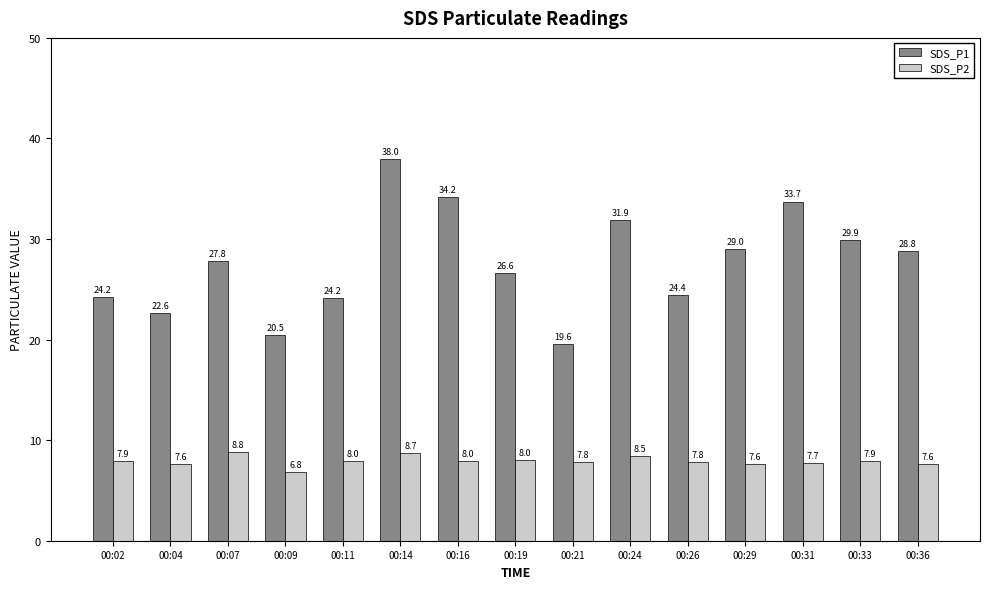

True or false: SDS_P1 has a value of 33.7 at 00:31.

True